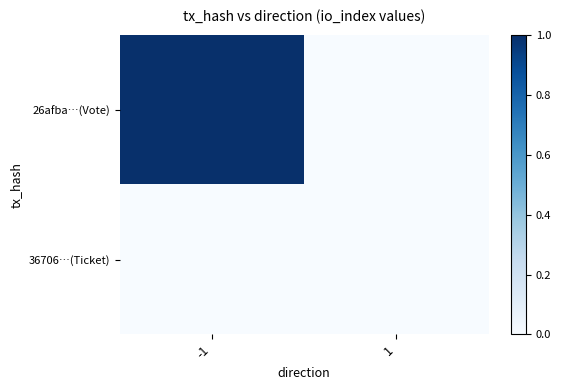

What is the spread (max minus min) of values at -1?

1